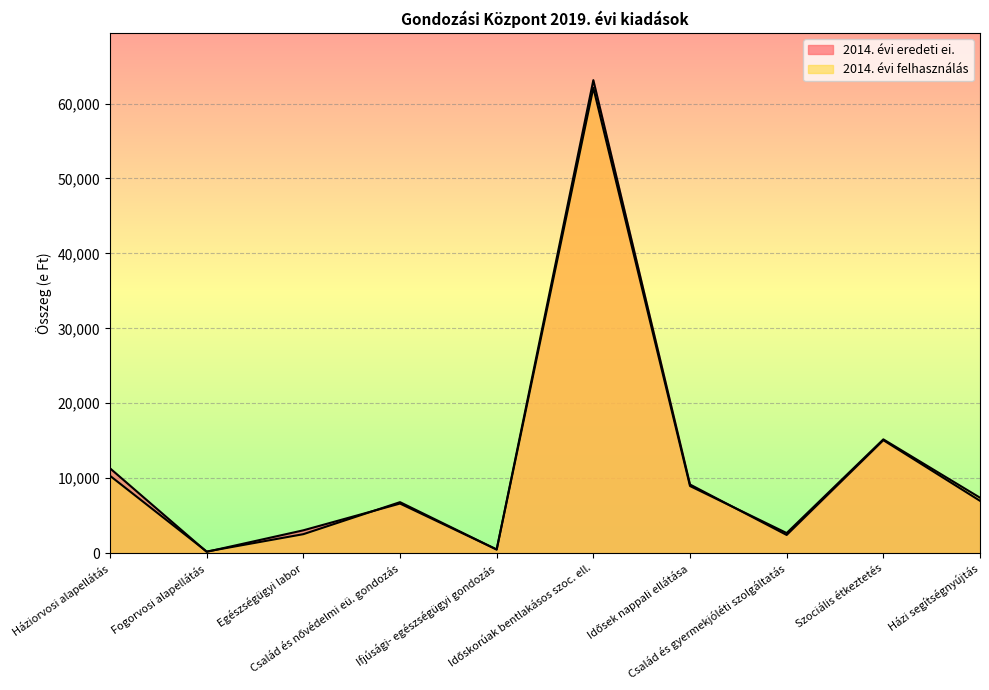

List the series in order of their peak value, highest first.

2014. évi eredeti ei., 2014. évi felhasználás